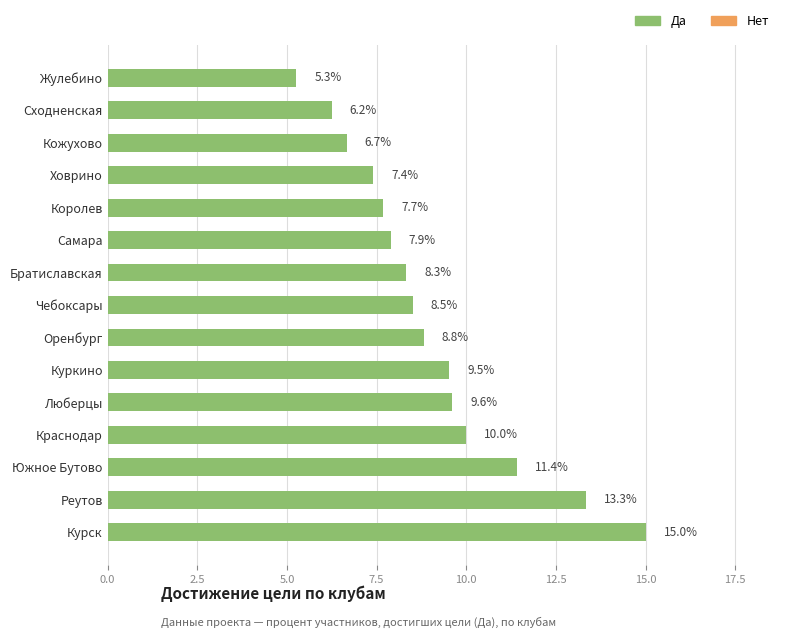

How many bars are there in total?

15